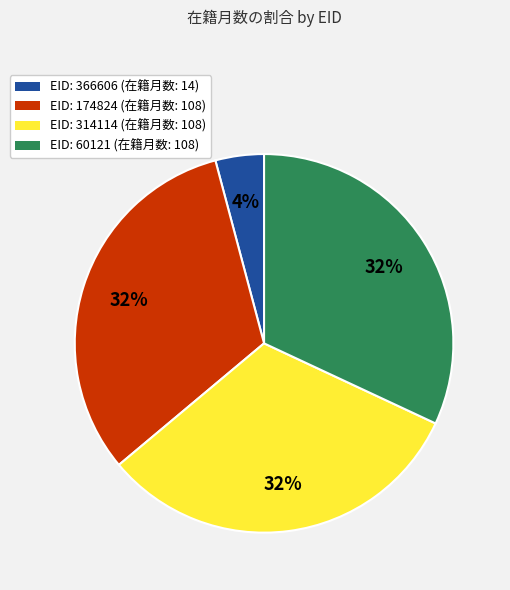

To the nearest percent, what is the average slice percentage?

25%